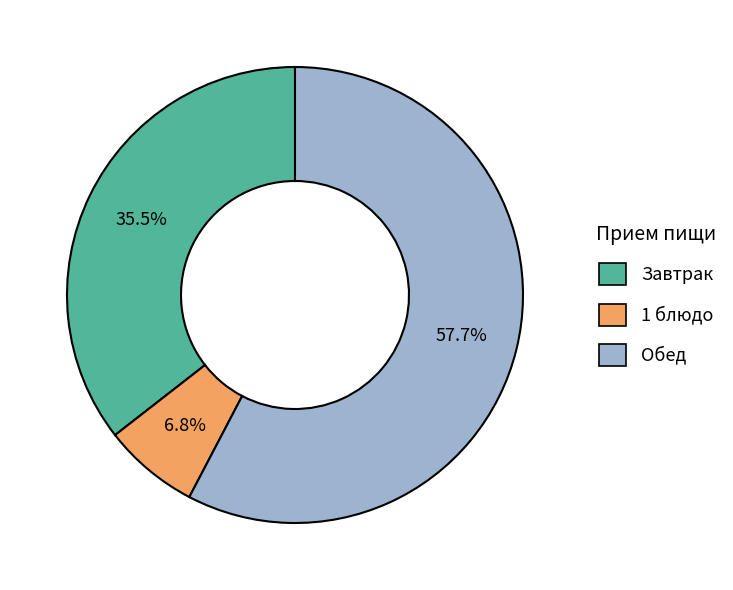

Is there a majority slice in this chart?

Yes